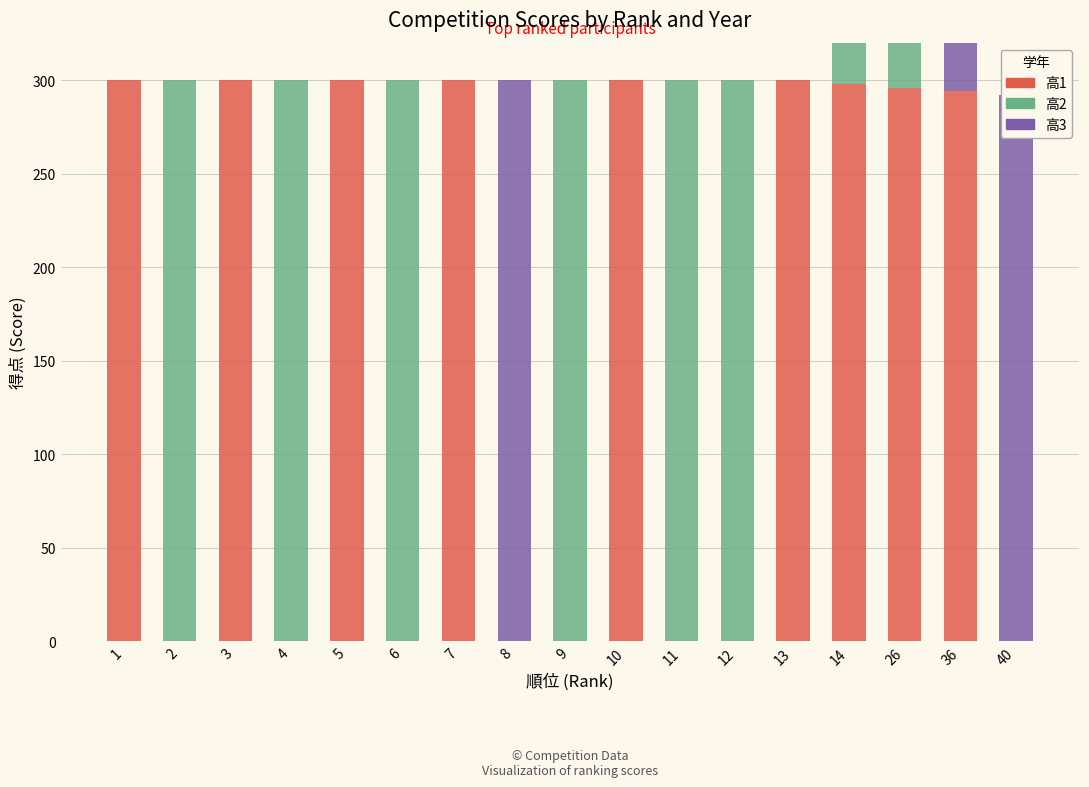

Count the number of categories in the chart.

17